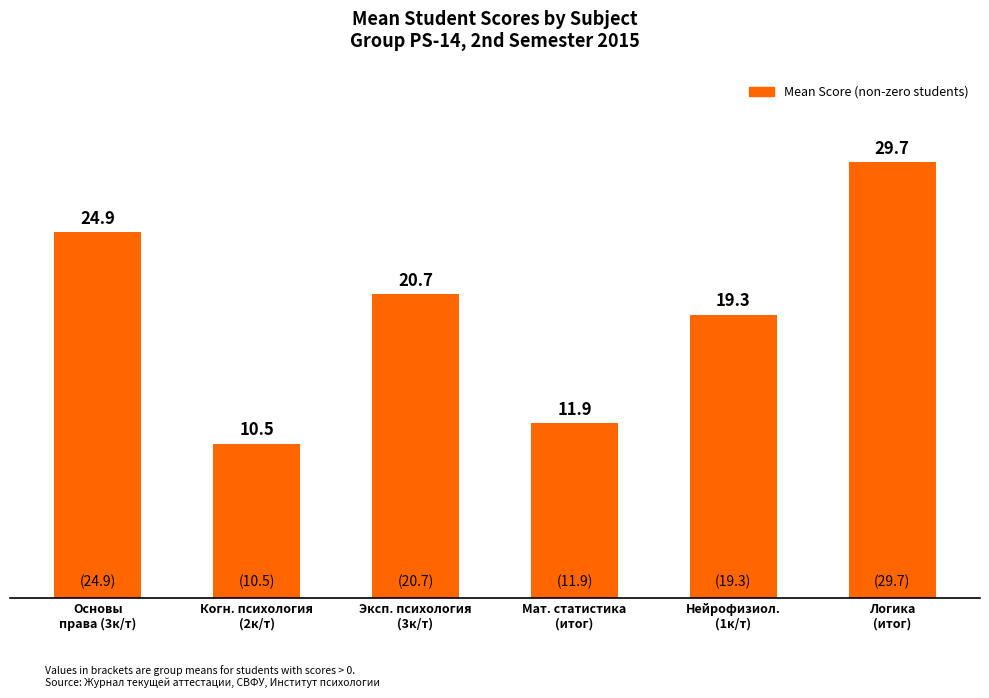

What is the change in value from Основы
права (3к/т) to Когн. психология
(2к/т)?

-14.4